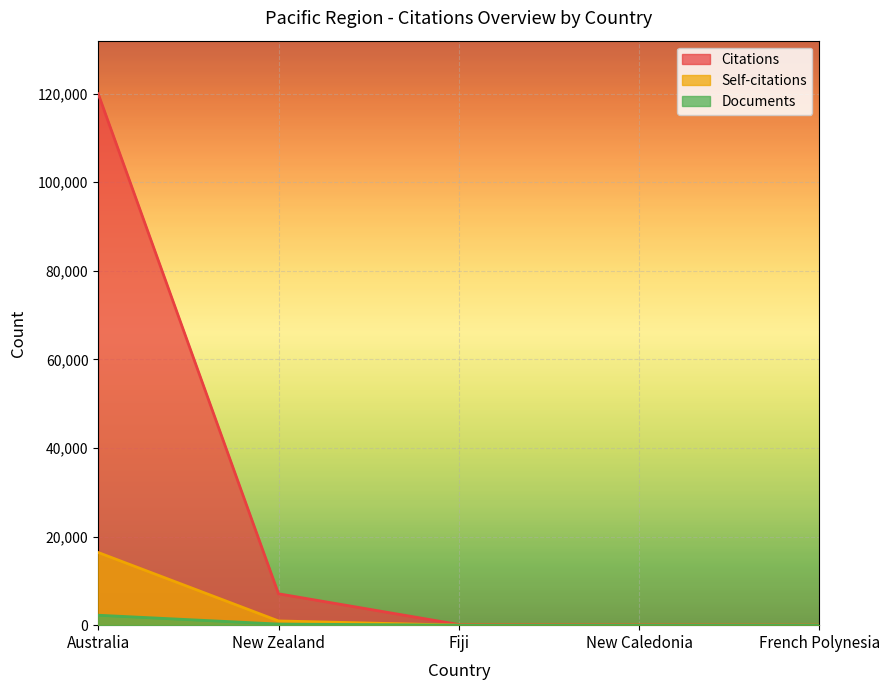

How many categories are shown in the chart?

5